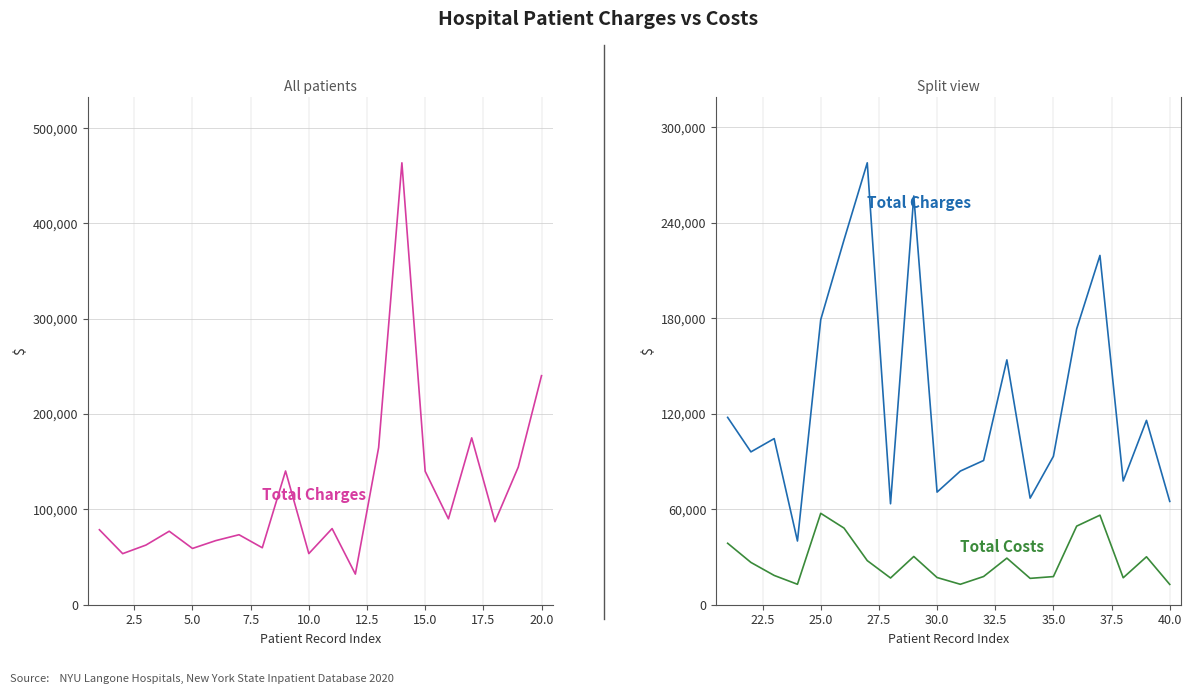

What is the approximate value of Total Charges at 0.0?

117738.4